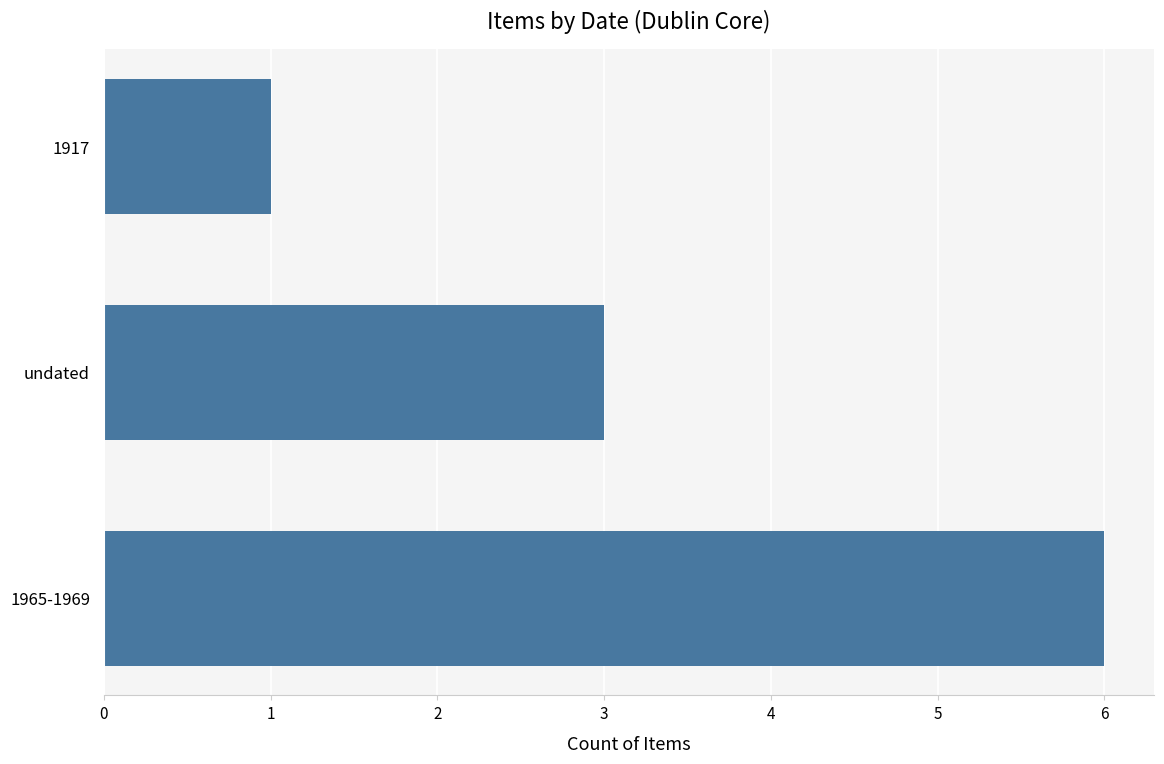

The value at undated is 3. True or false?

True